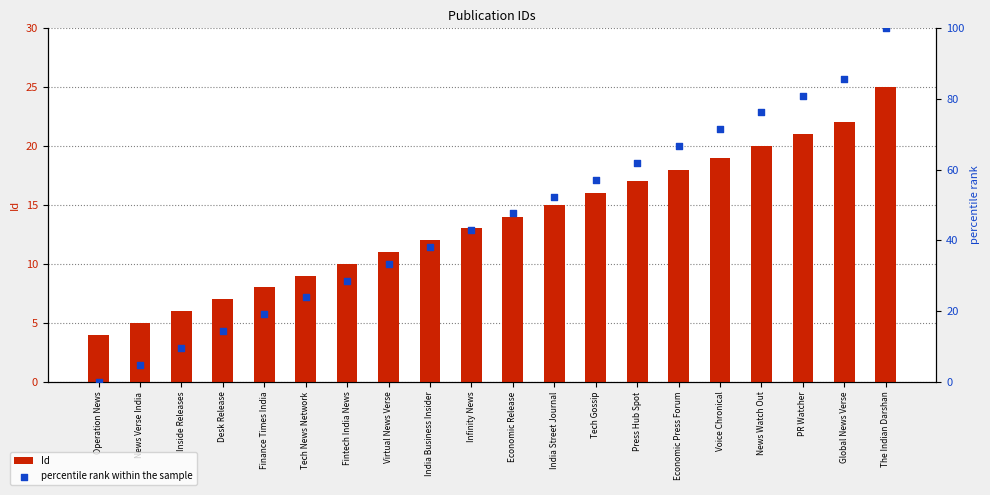

Which series contains the highest Y value?

percentile rank within the sample